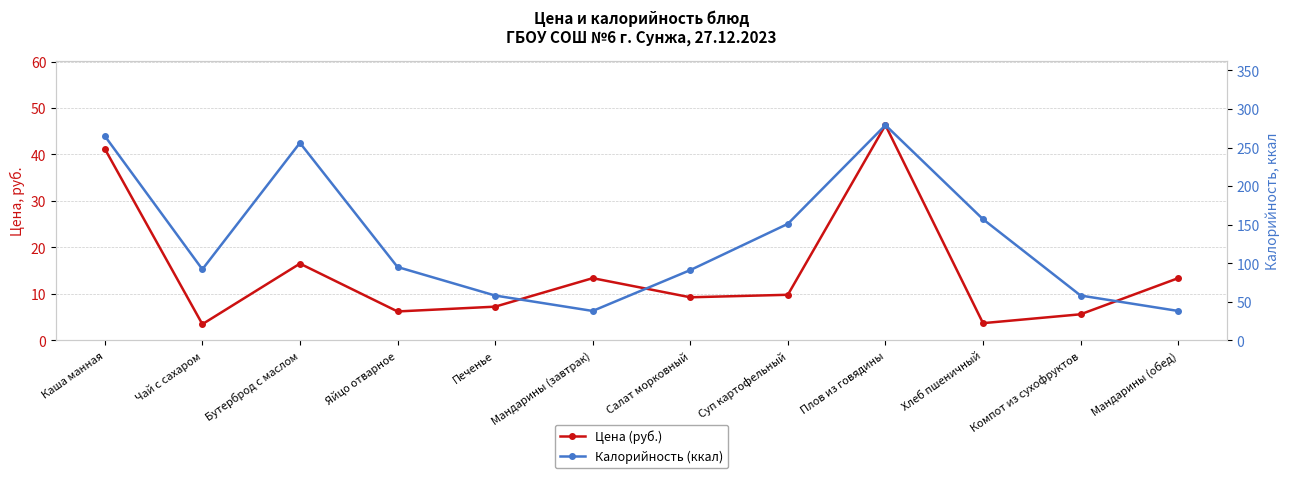

Is the value of Калорийность (ккал) at Салат морковный greater than the value of Цена (руб.) at Компот из сухофруктов?

Yes